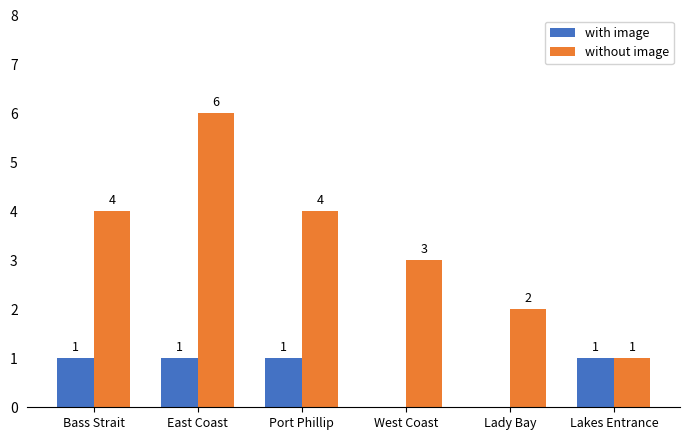

What is the sum of the without image values at West Coast and Lady Bay?

5